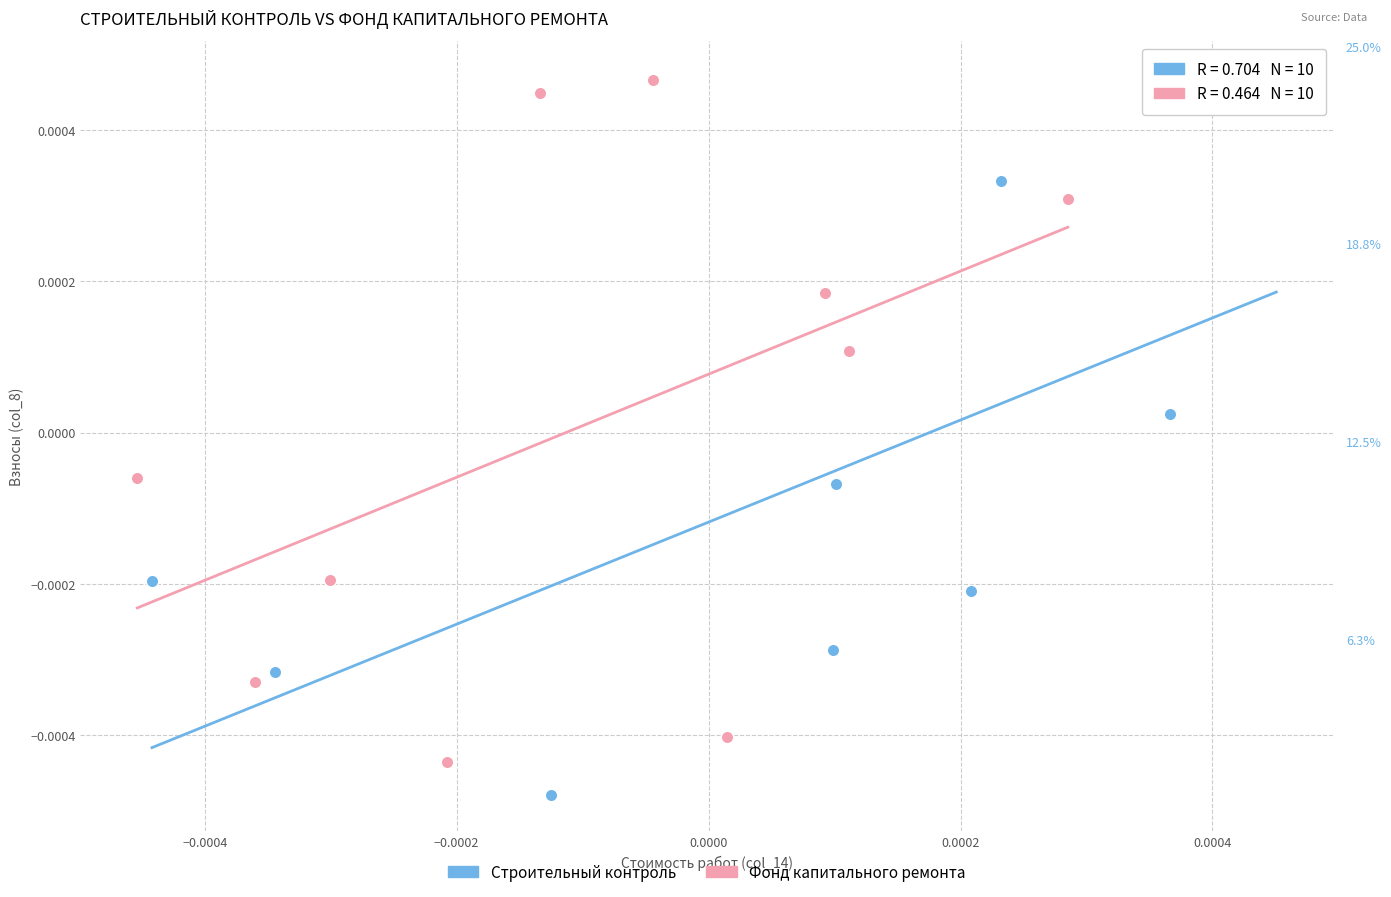

Which series has the largest Y range (max minus min)?

Строительный контроль